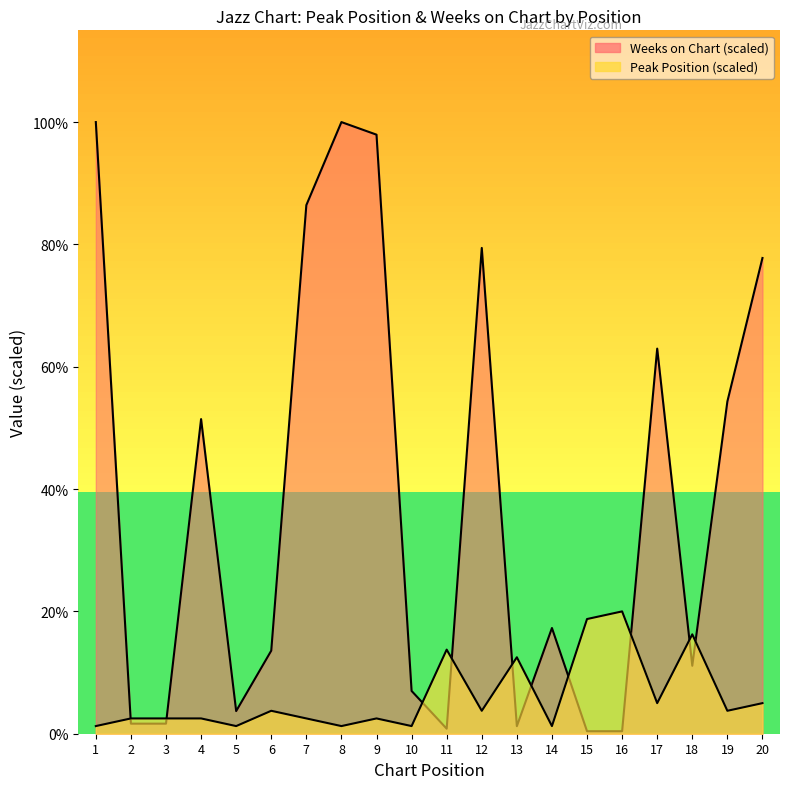

How many lines are shown in the chart?

2